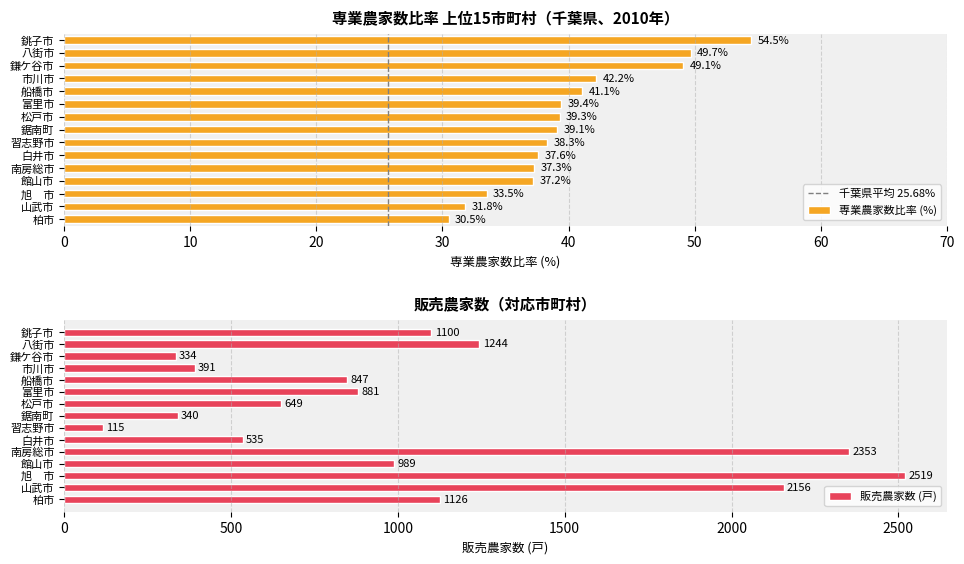

What is the difference between the second highest and minimum values in the 販売農家数 series?

2238.0